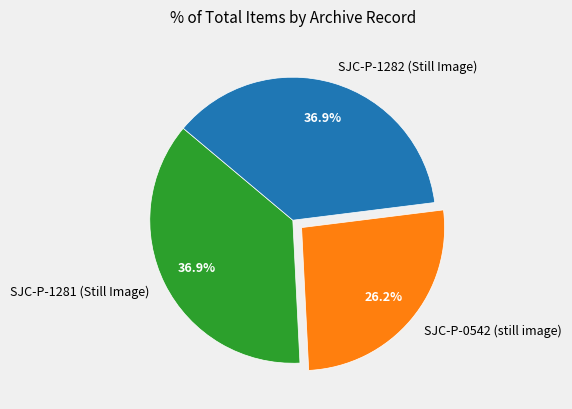

Is it true that SJC-P-0542 (still image) is 26% of the pie?

True